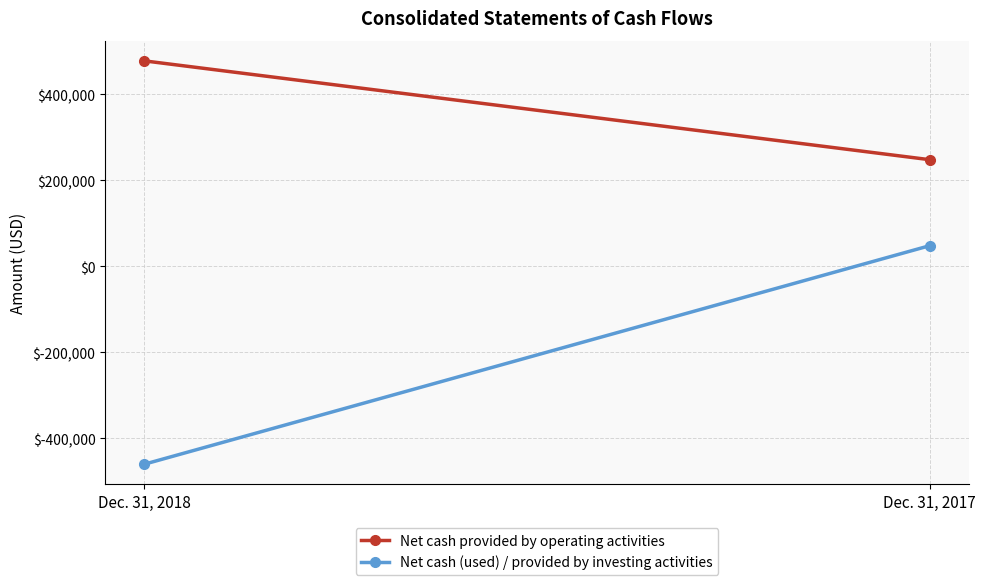

Which series has the largest range (max minus min)?

Net cash (used) / provided by investing activities